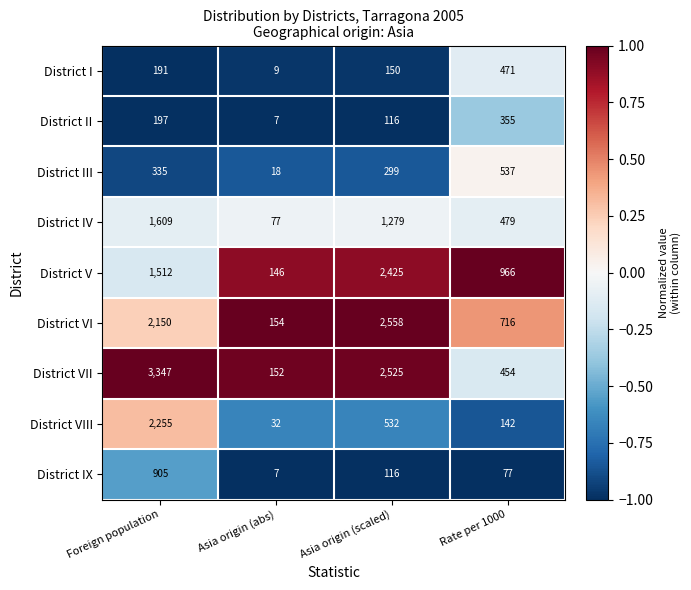

Count the number of data series in this chart.

9